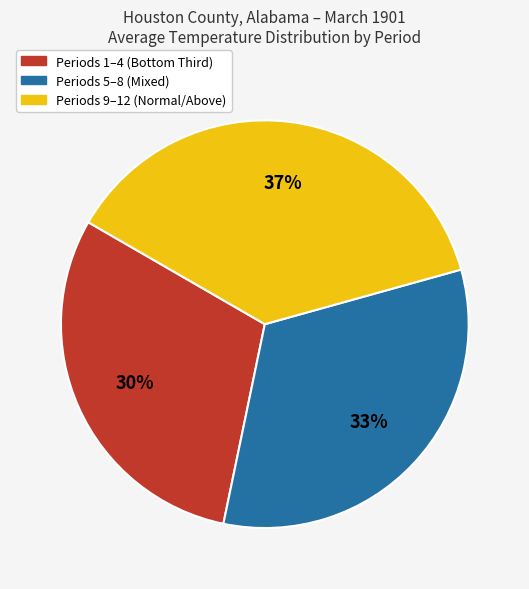

Between Periods 5–8 (Mixed) and Periods 9–12 (Normal/Above), which is larger?

Periods 9–12 (Normal/Above)